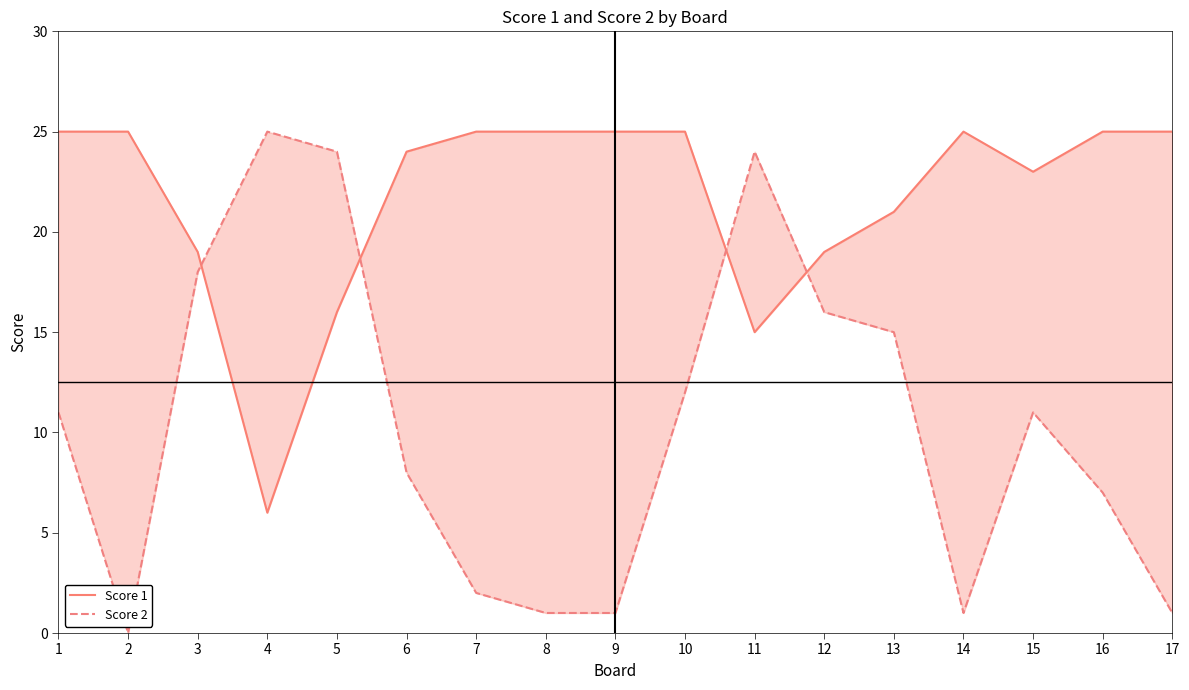

What are all the series names shown in the legend?

Score 1, Score 2